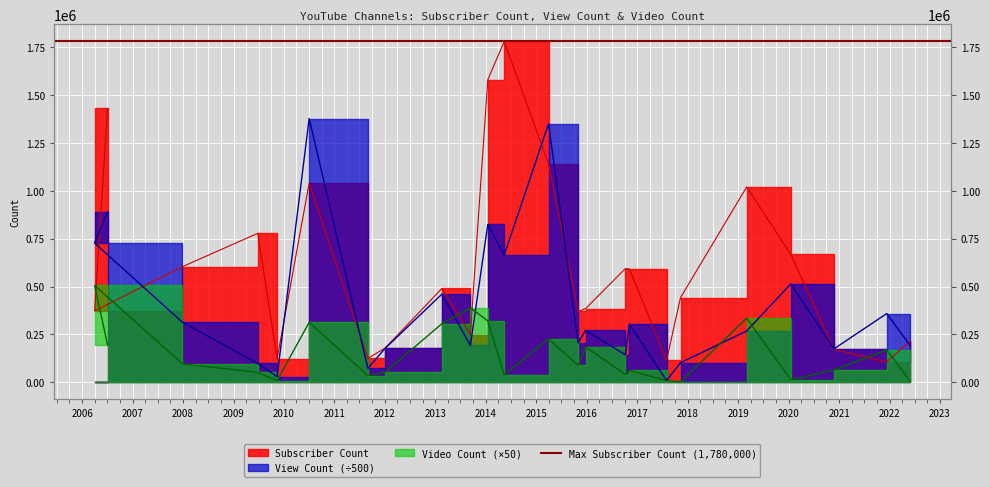

Which series has the largest range (max minus min)?

Subscriber Count